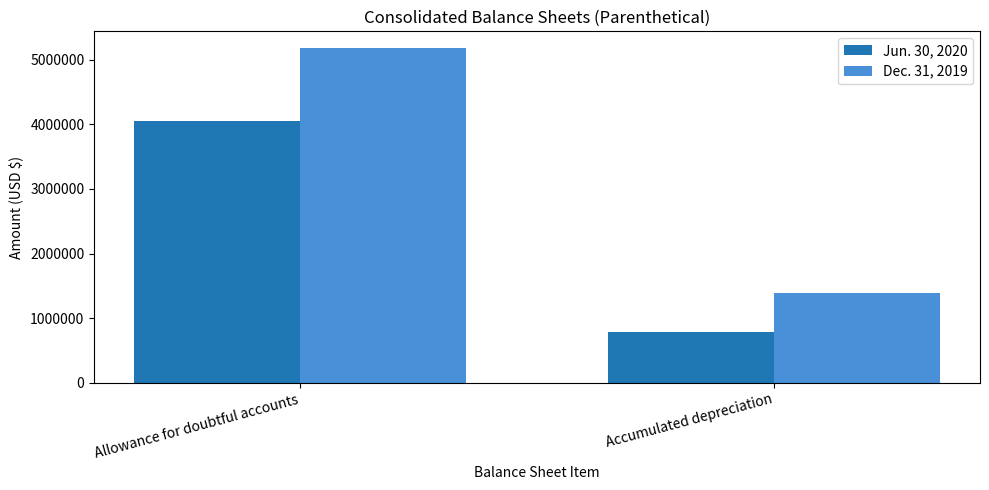

Does the chart contain any negative values?

No